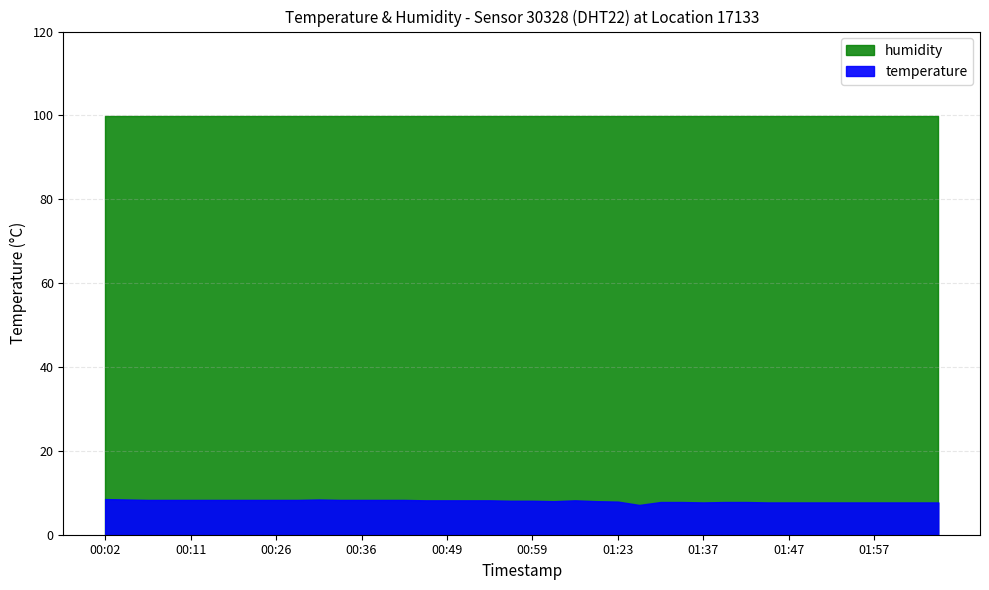

Where is temperature nearest to the value 7?

01:26